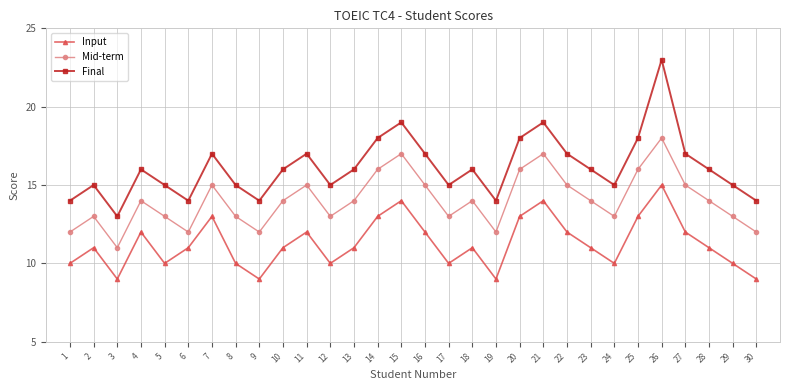

What are all the series names shown in the legend?

Input, Mid-term, Final